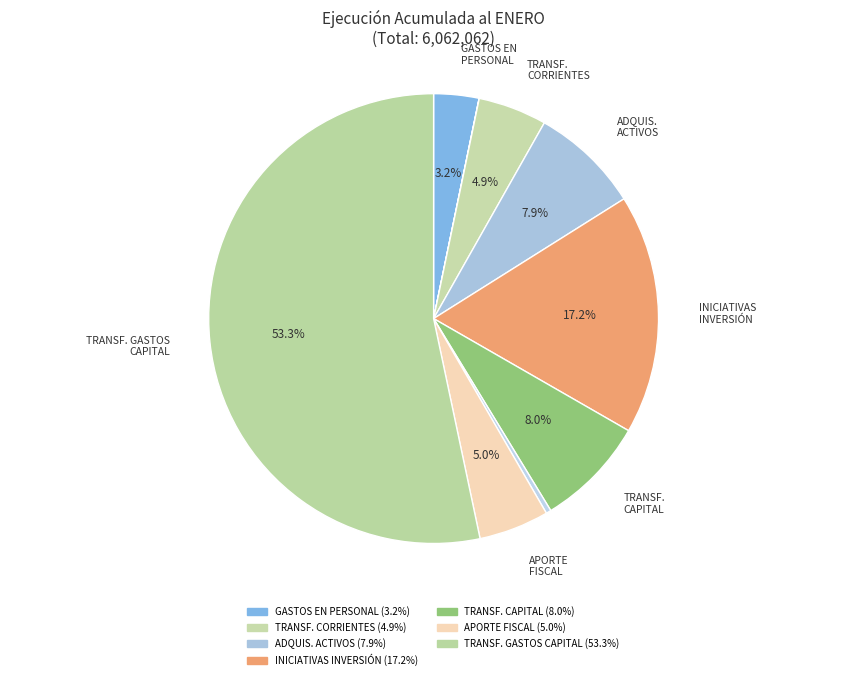

How many segments does this pie chart have?

9